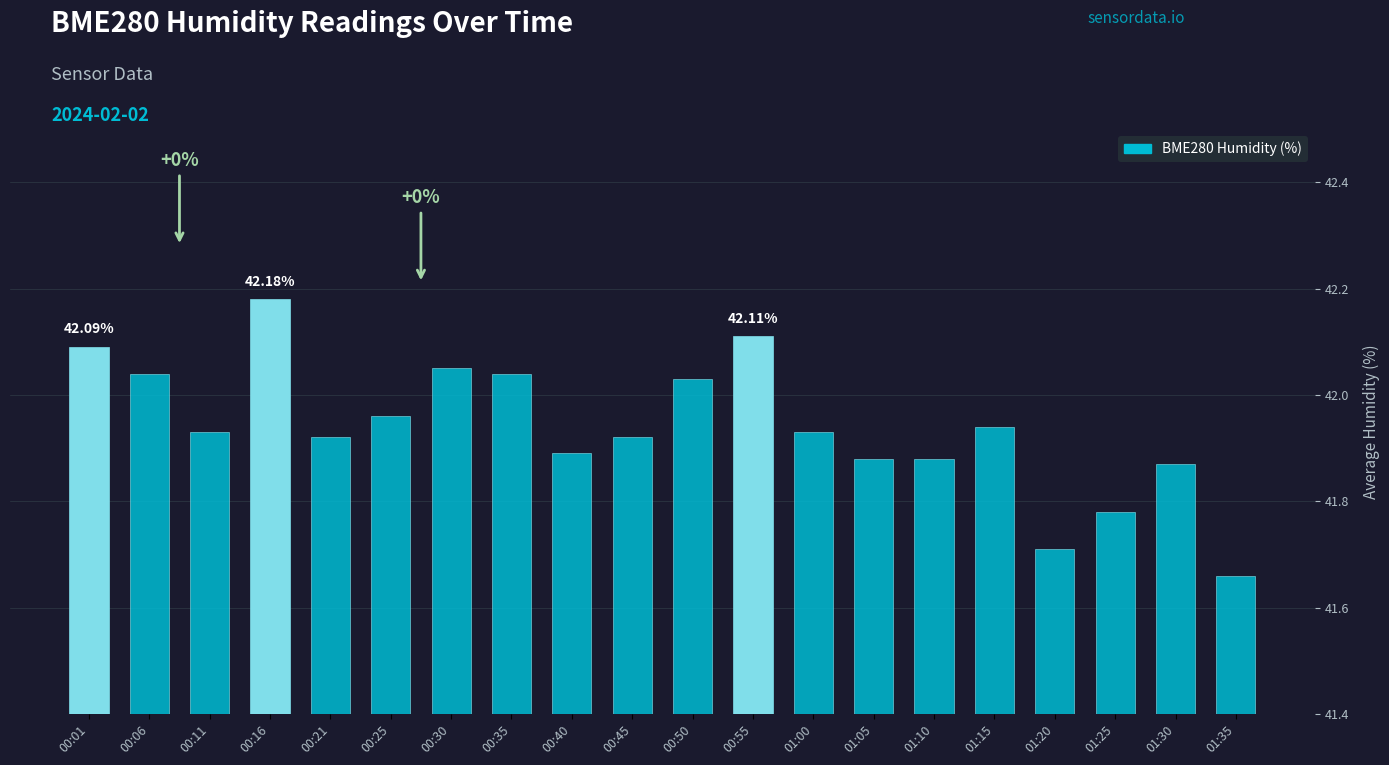

What position from the left is 00:21?

5